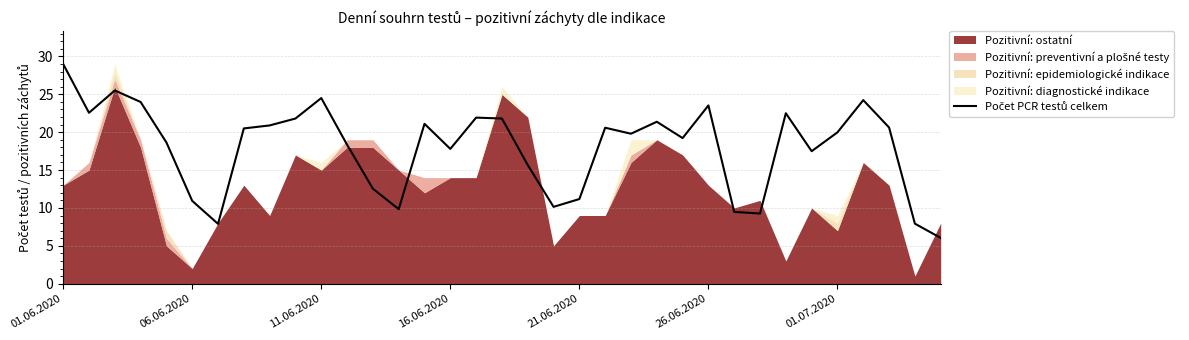

True or false: the data has more than 1 interior local peaks.

True